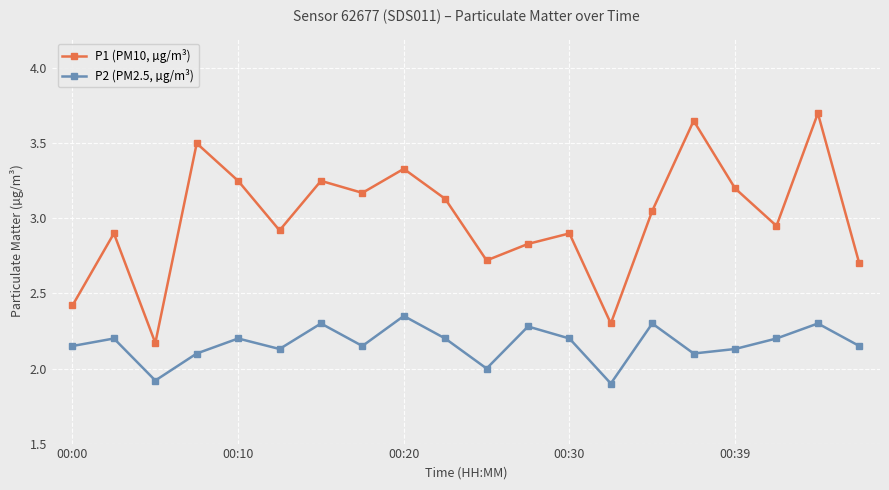

Is this an area chart (filled region under the line)?

No